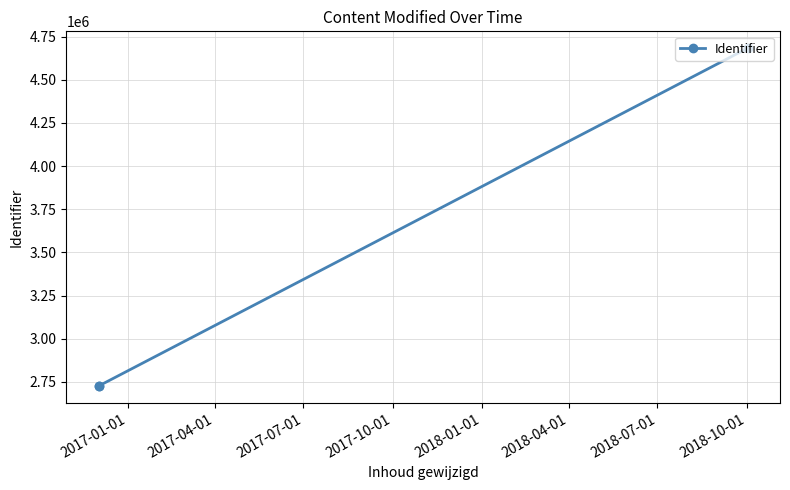

What is the difference between the maximum and minimum values?

1956786